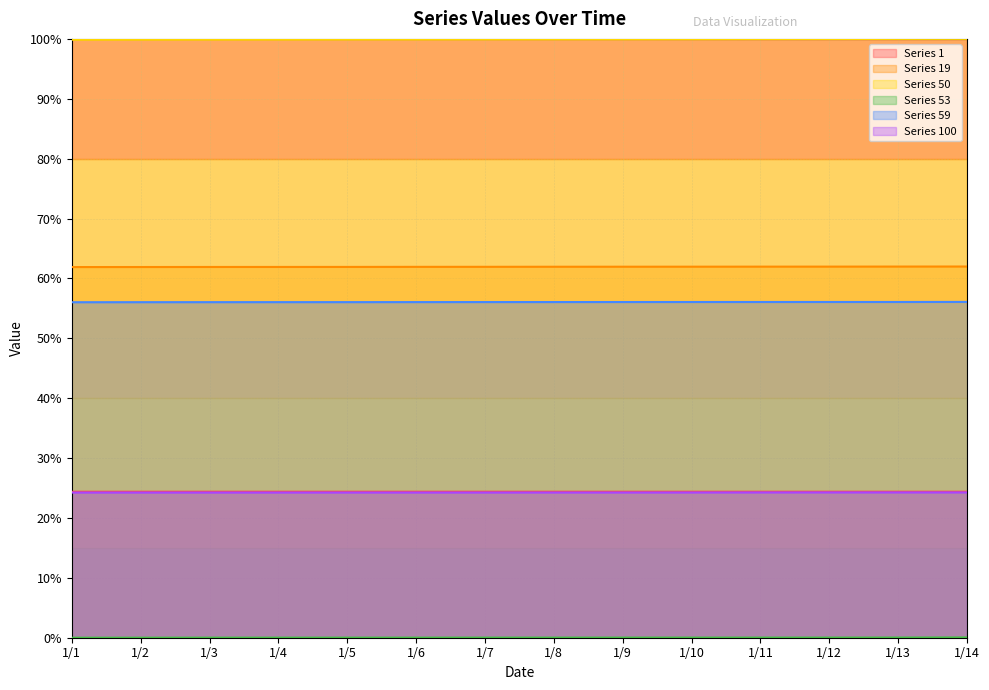

True or false: Series 100 and Series 19 intersect in this chart.

False